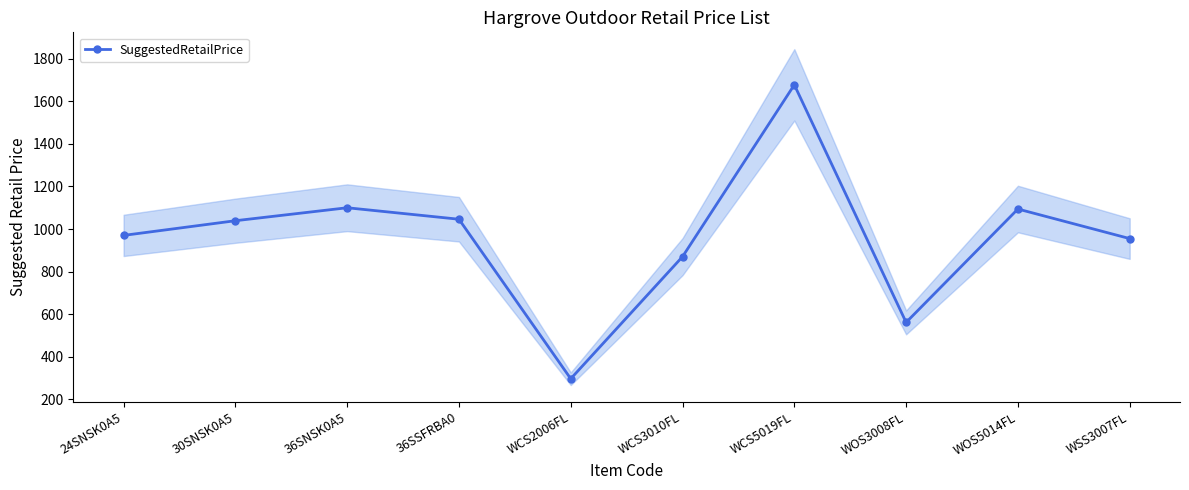

How many points are higher than both their immediate neighbors (excluding endpoints)?

3